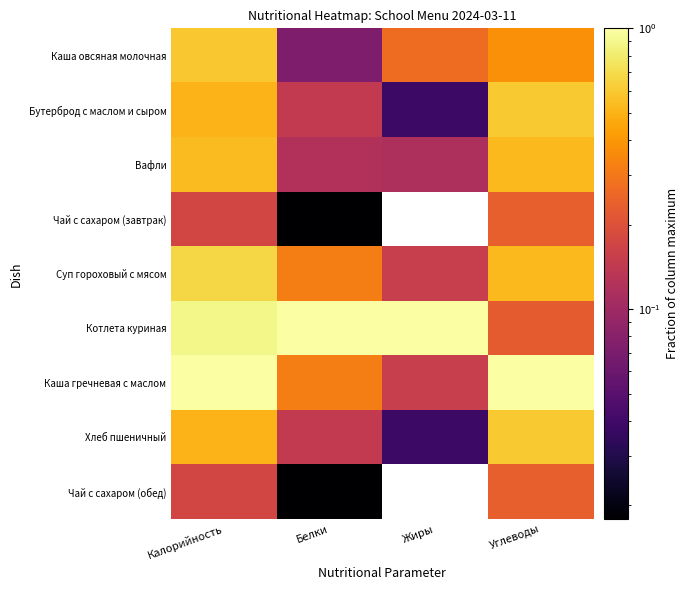

Which series has the largest total across all categories?

Котлета куриная